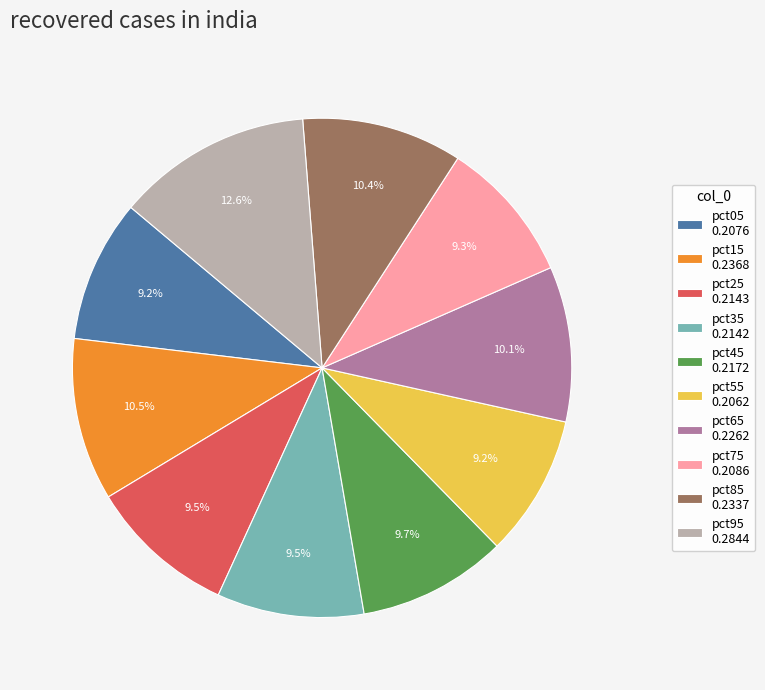

True or false: pct75 accounts for 9% of the total.

True